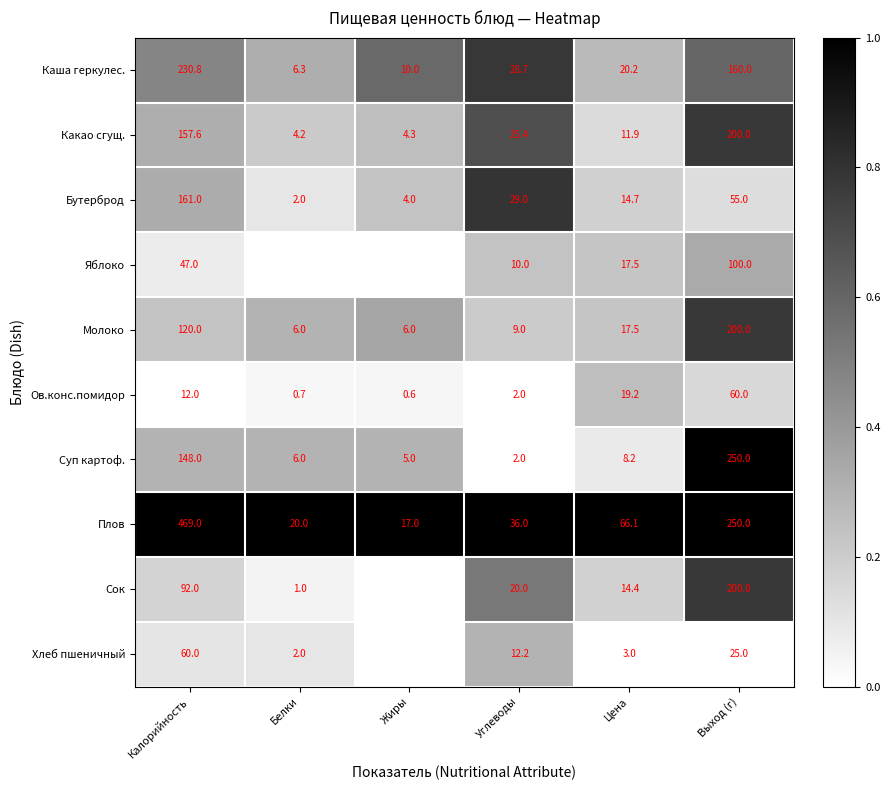

At which category is the sum across all series the highest?

Выход (г)